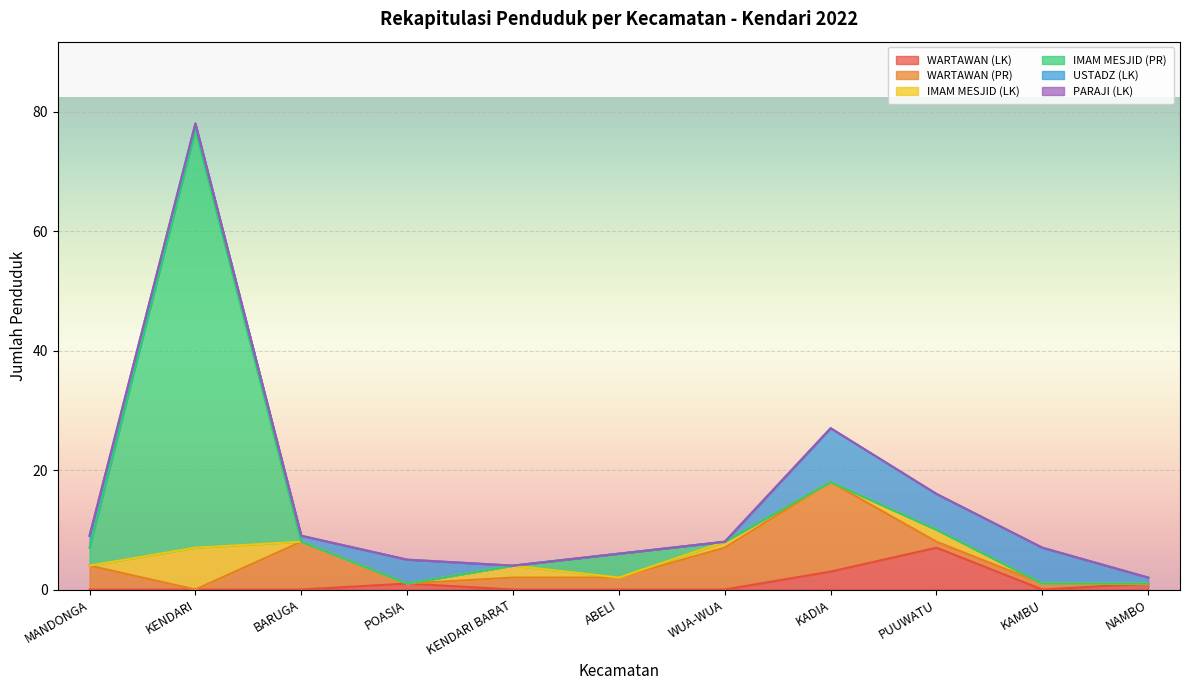

Does the chart display data point markers on the line(s)?

No